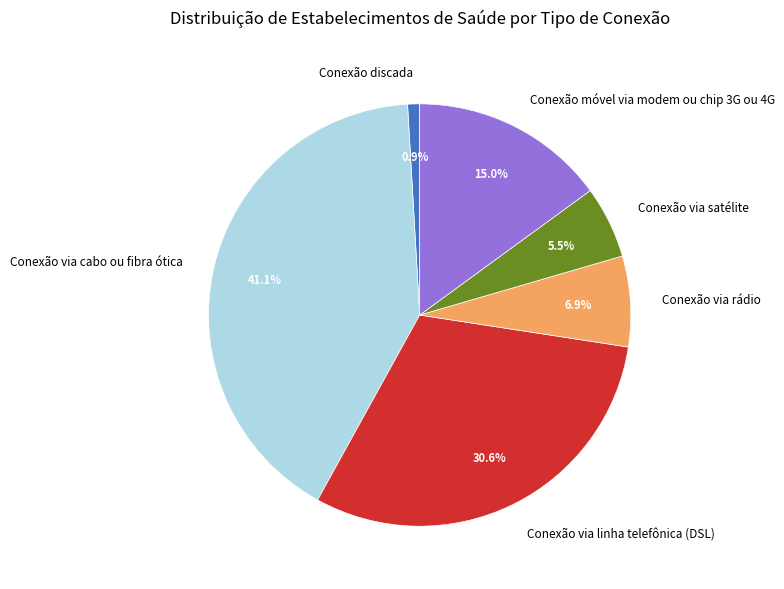

To the nearest percent, what percentage of the pie is Conexão via rádio?

7%